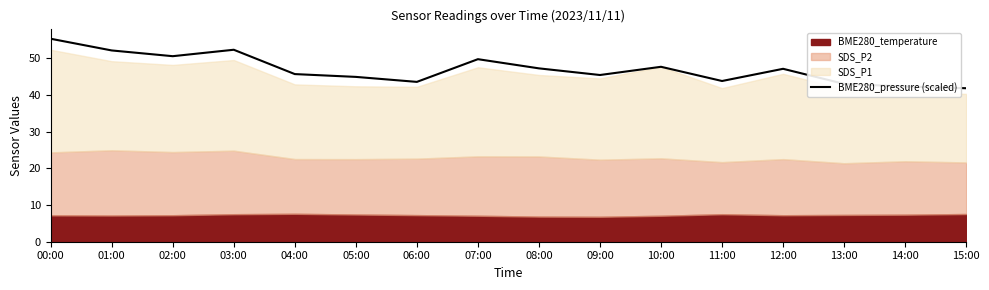

What is the change in value from 04:00 to 09:00?

-0.3